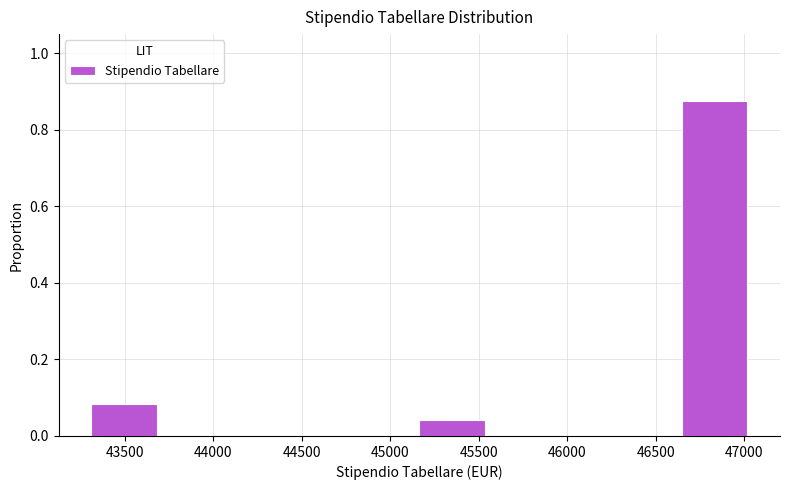

Reading left to right, list every bar in this chart as the range it spans on the x-axis followed by its height. Neither the bar edges nor the heights are printed on the chart, so give them approximately, as read against the axes.

43300 to 43700: 0.08
43700 to 44050: 0
44050 to 44400: 0
44400 to 44800: 0
44800 to 45150: 0
45150 to 45550: 0.04
45550 to 45900: 0
45900 to 46250: 0
46250 to 46650: 0
46650 to 47000: 0.88